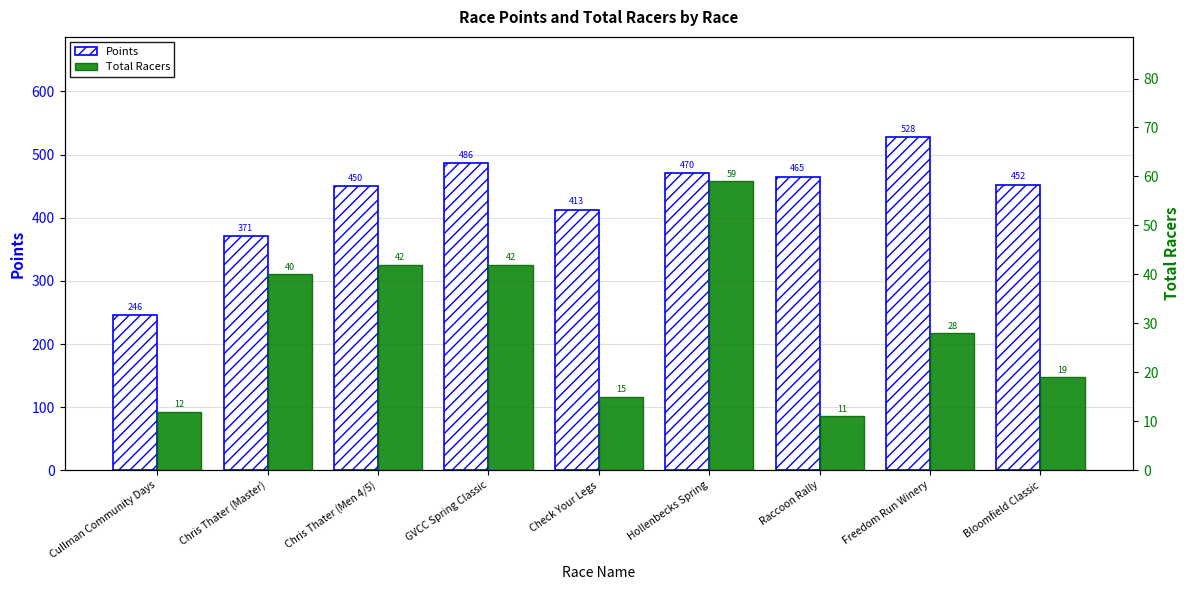

Reading left to right, extract all data points from this chart.

Points: Cullman Community Days=246.0	Chris Thater (Master)=370.7	Chris Thater (Men 4/5)=449.7	GVCC Spring Classic=485.9	Check Your Legs=412.8	Hollenbecks Spring=470.2	Raccoon Rally=465.0	Freedom Run Winery=527.9	Bloomfield Classic=452.5
Total Racers: Cullman Community Days=12.0	Chris Thater (Master)=40.0	Chris Thater (Men 4/5)=42.0	GVCC Spring Classic=42.0	Check Your Legs=15.0	Hollenbecks Spring=59.0	Raccoon Rally=11.0	Freedom Run Winery=28.0	Bloomfield Classic=19.0